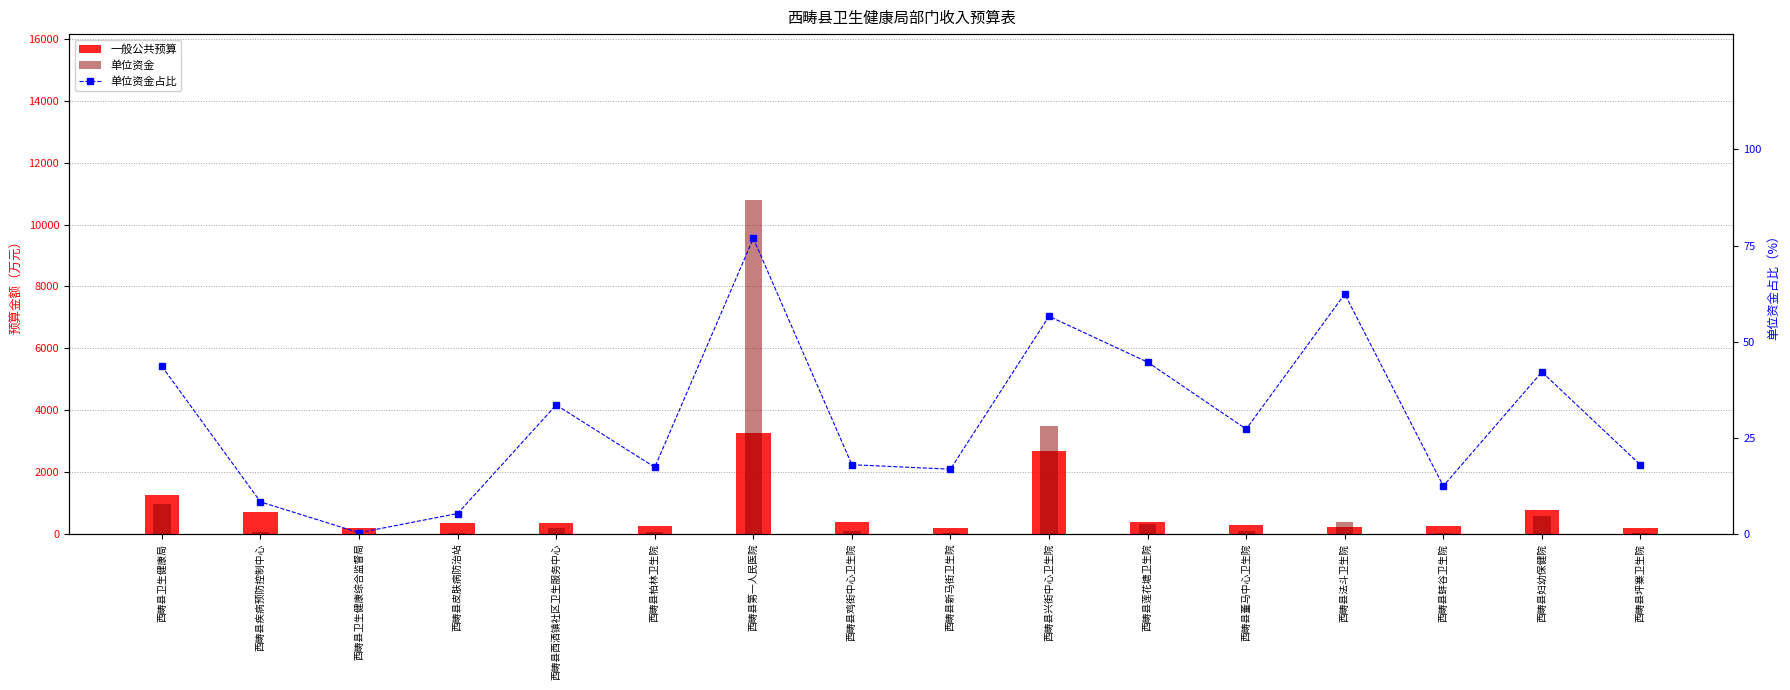

What is the value of the 一般公共预算 bar at the 5th from the left?

357.1